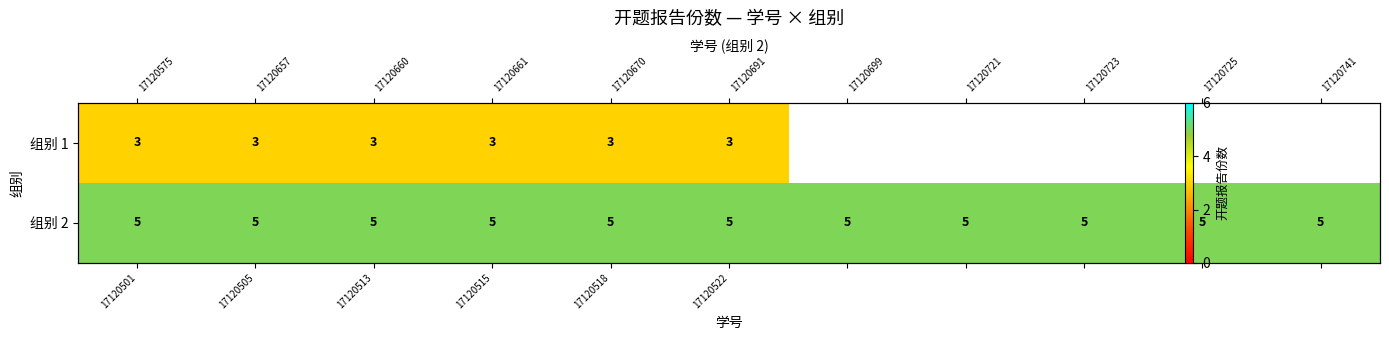

What is the smallest value displayed?

3.0